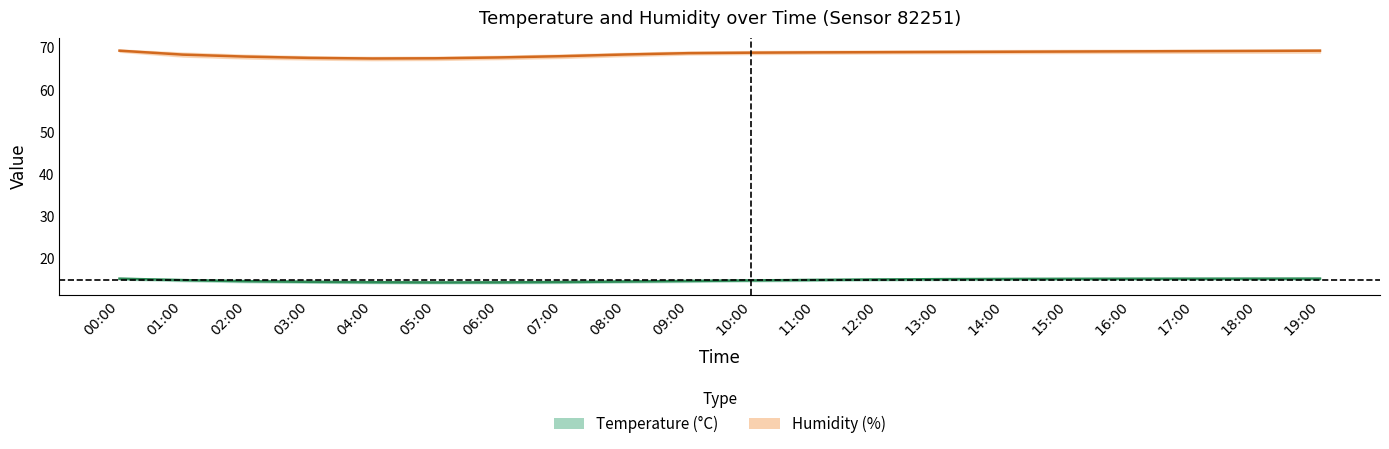

What position from the left is 17:00?

18